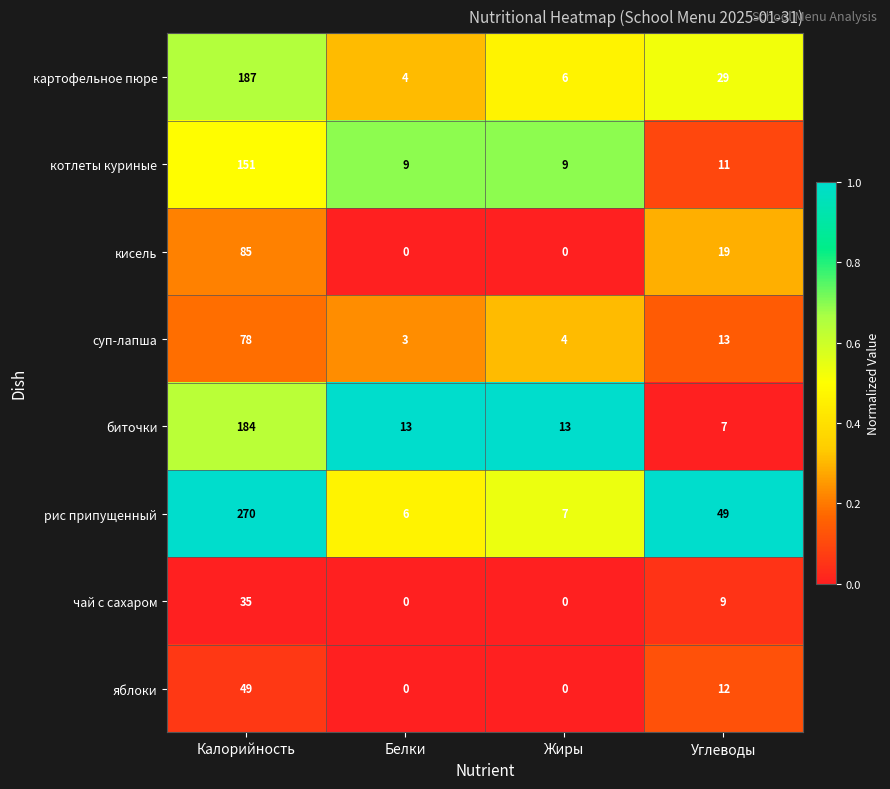

Rank the series at Калорийность from highest to lowest value.

рис припущенный, картофельное пюре, биточки, котлеты куриные, кисель, суп-лапша, яблоки, чай с сахаром